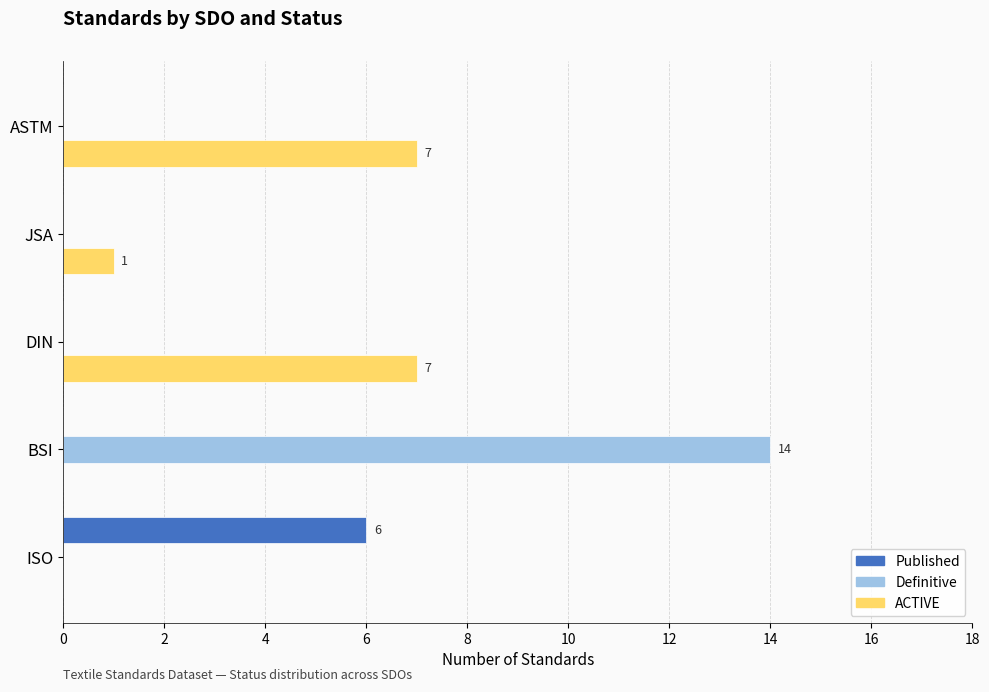

The ACTIVE series shows 7 at ASTM. True or false?

True